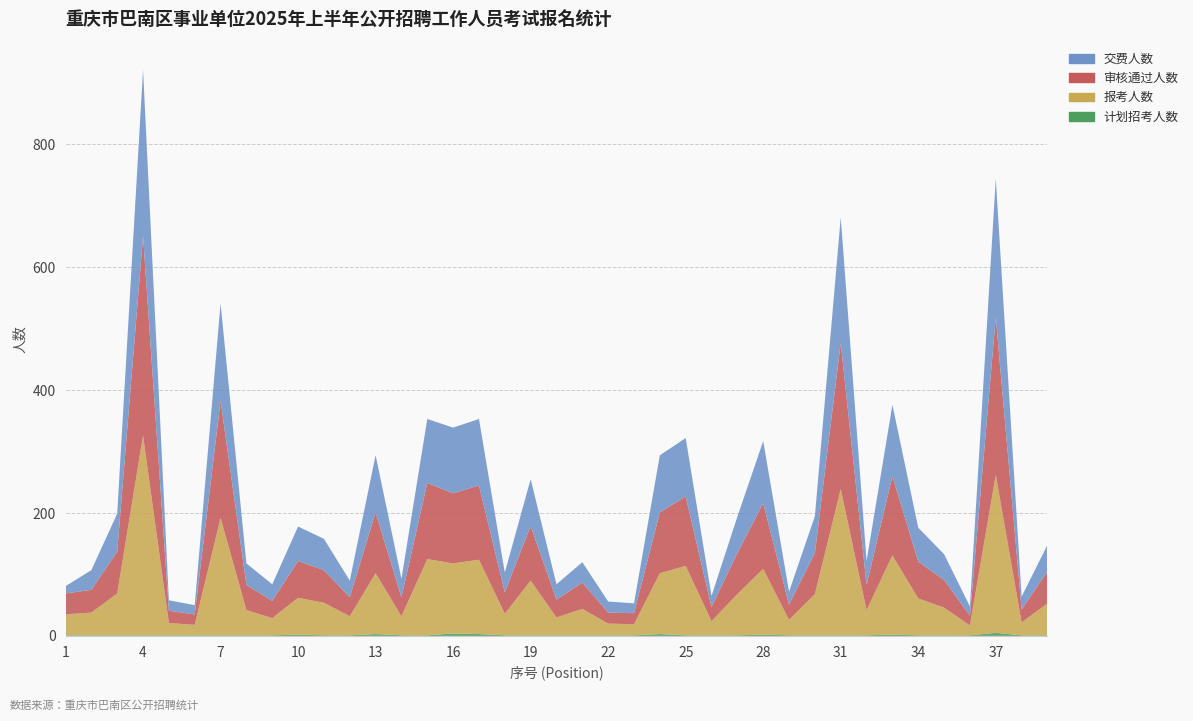

Reading left to right, list all the values displayed in this chart.

计划招考人数: 1	1	1	1	1	1	1	1	1	2	1	1	3	1	1	4	3	1	1	1	1	1	1	3	1	1	1	2	1	1	1	1	2	1	1	1	5	1	1
报考人数: 34	37	68	325	20	17	191	41	28	60	53	31	99	31	124	114	121	35	89	29	43	19	18	99	113	23	67	107	25	67	238	41	129	60	45	16	257	21	52
审核通过人数: 34	37	68	325	20	17	191	41	28	60	53	31	99	31	124	114	121	35	89	29	43	18	18	99	113	23	67	107	25	67	238	41	129	60	45	16	257	21	52
交费人数: 12	32	62	270	17	15	158	35	27	56	51	27	93	30	104	107	108	32	76	25	33	18	16	93	95	18	59	101	21	60	204	39	116	55	42	15	225	21	43